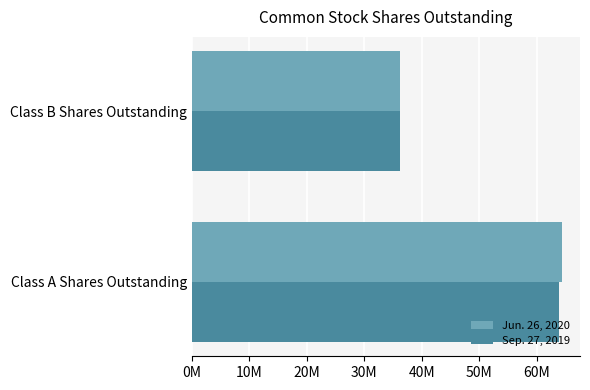

What are all the series names shown in the legend?

Jun. 26, 2020, Sep. 27, 2019